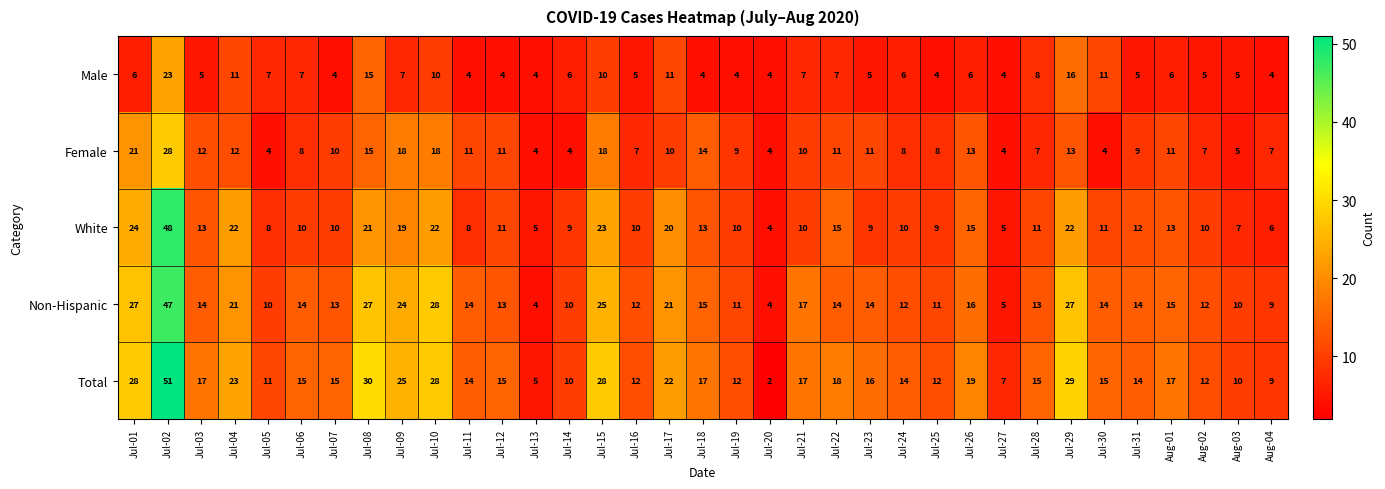

Which series changed the most between Jul-24 and Aug-02?

Total